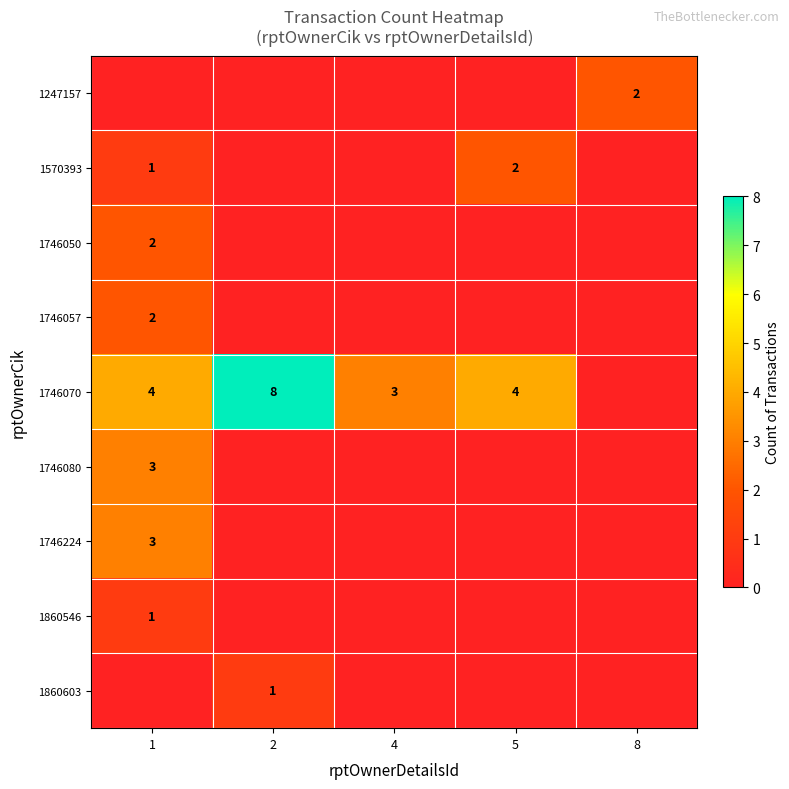

Is it true that 1746224 equals 3 at 1?

True